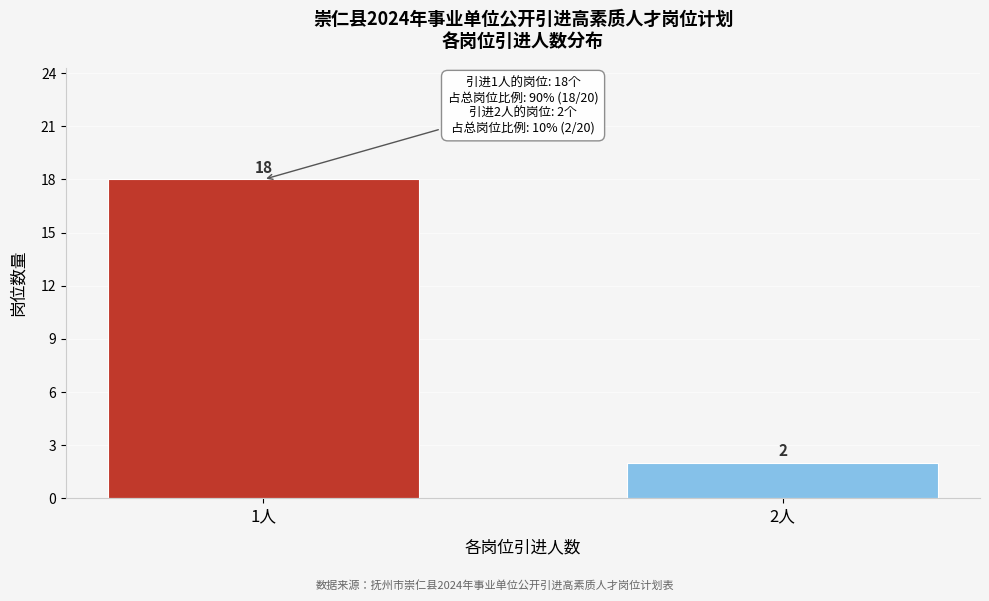

Reading left to right, what are all the values shown in this chart?

18	2